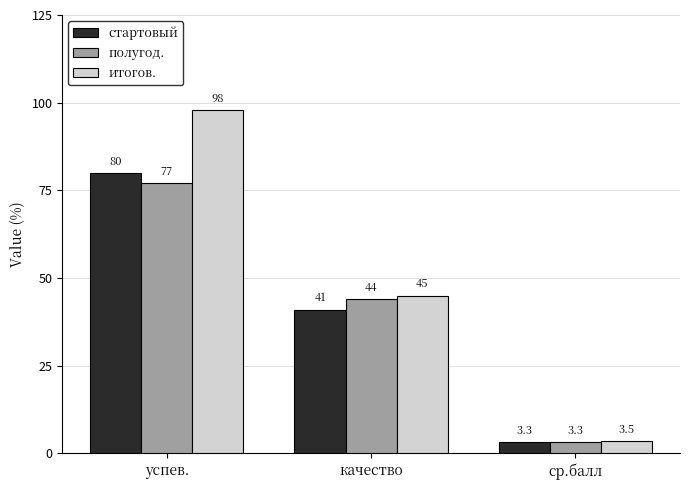

Which series has the widest spread of values?

итогов.